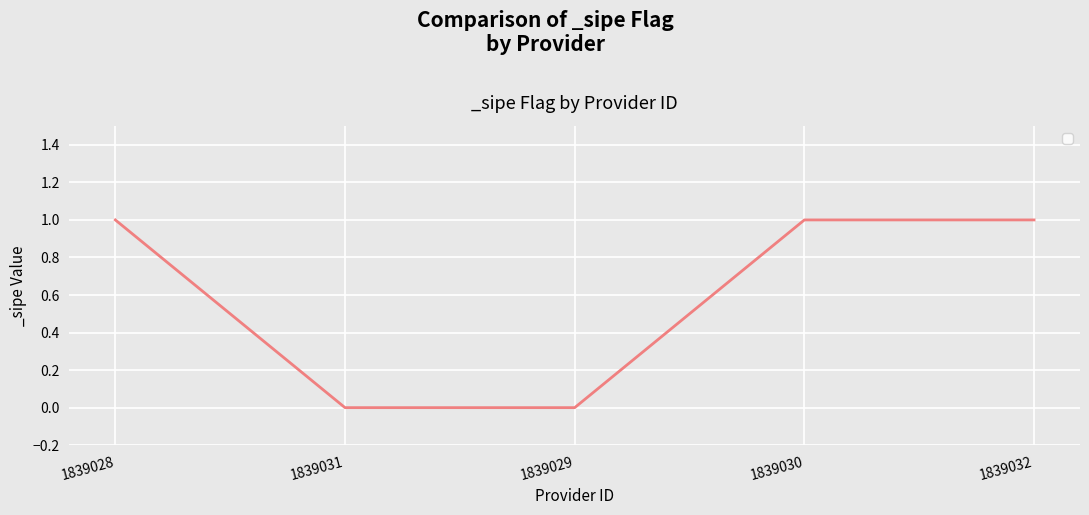

Is this an area chart (filled region under the line)?

No